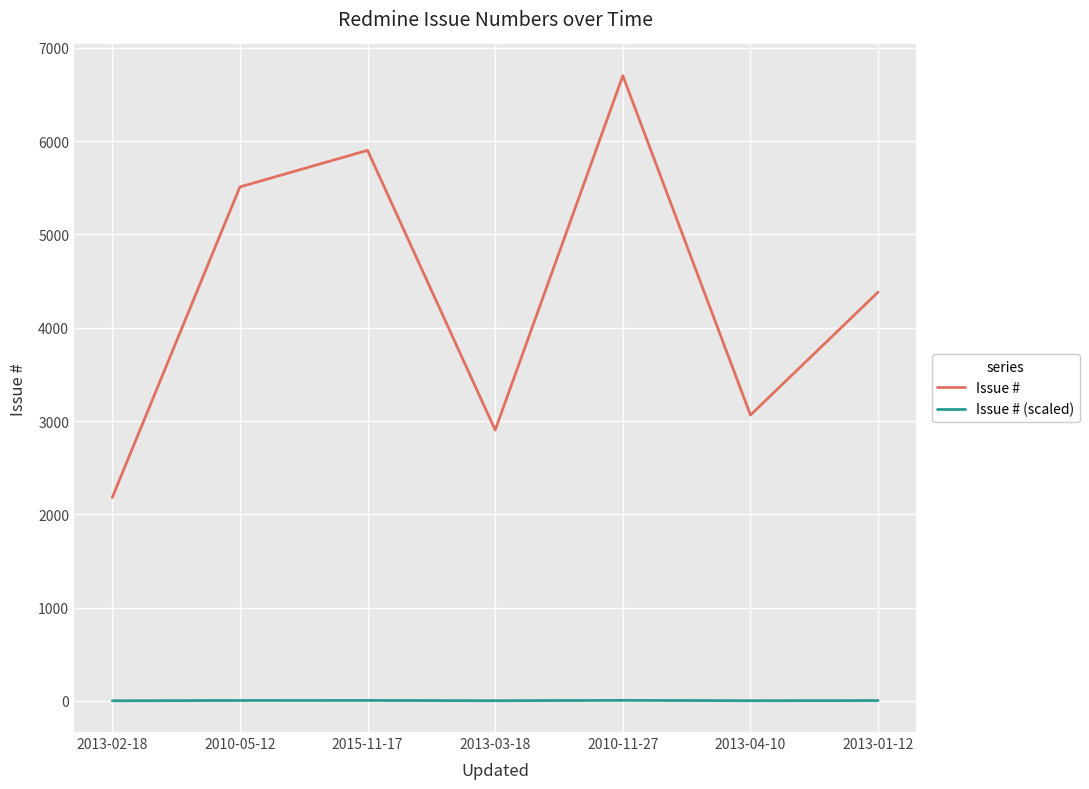

Between 2013-03-18 and 2010-11-27, which series saw the biggest shift?

Issue #